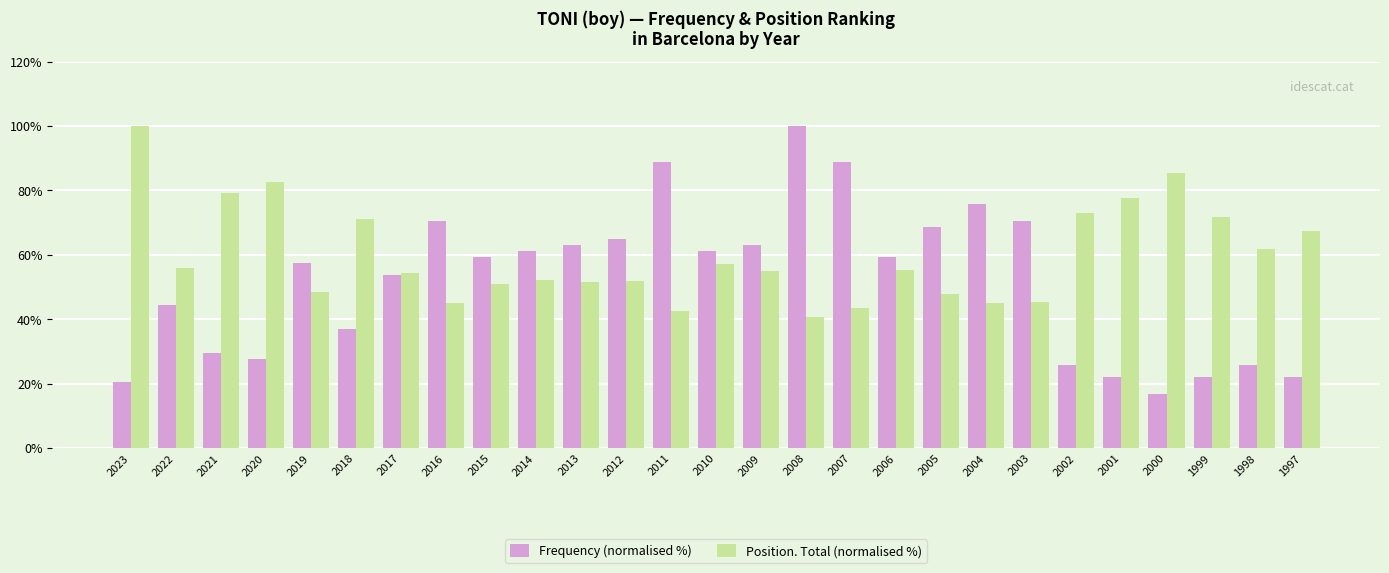

Rank the series by their average value, from highest to lowest.

Position. Total (normalised %), Frequency (normalised %)